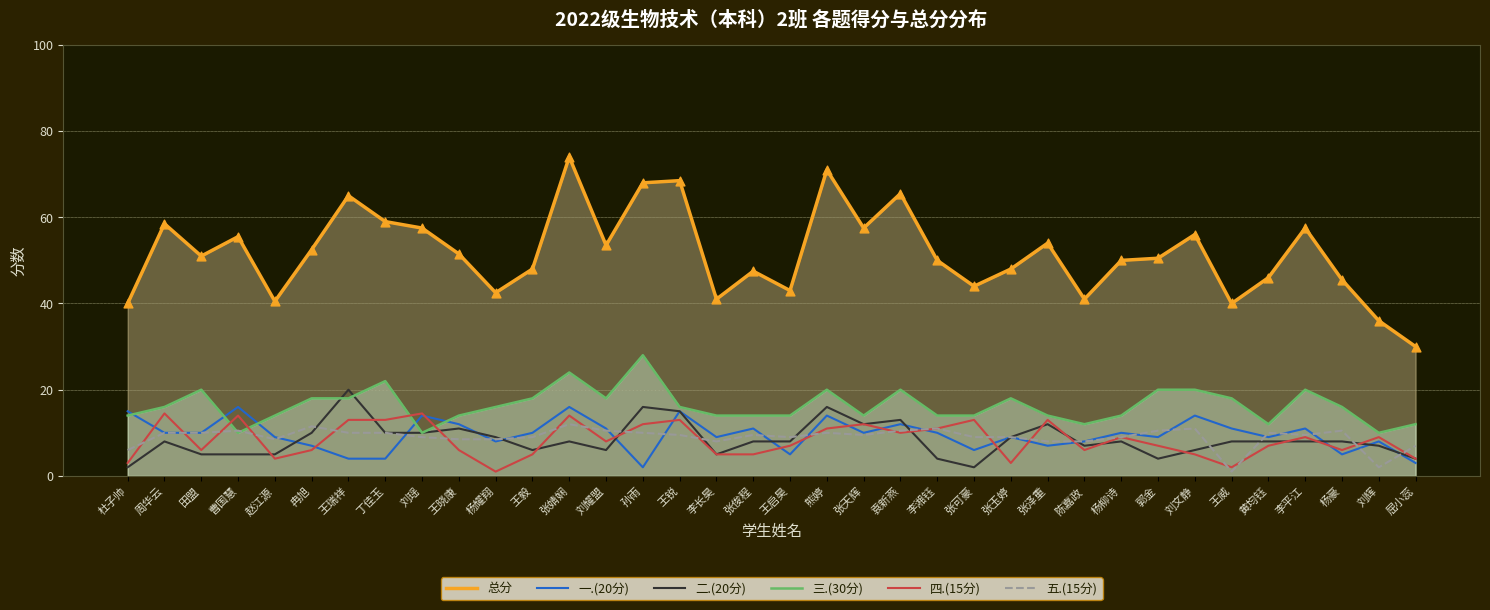

Is the value of 四.(15分) at 张俊程 greater than the value of 总分 at 张玉婷?

No